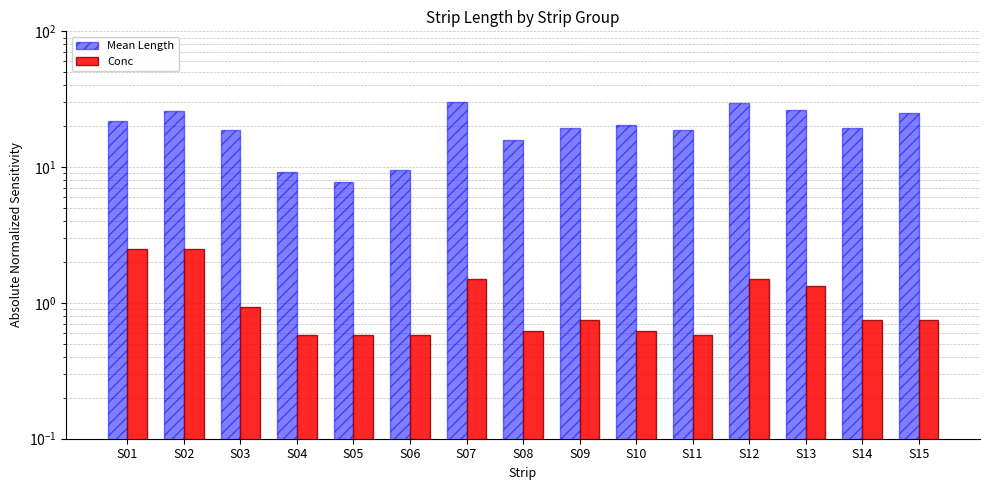

Count the number of data series in this chart.

2